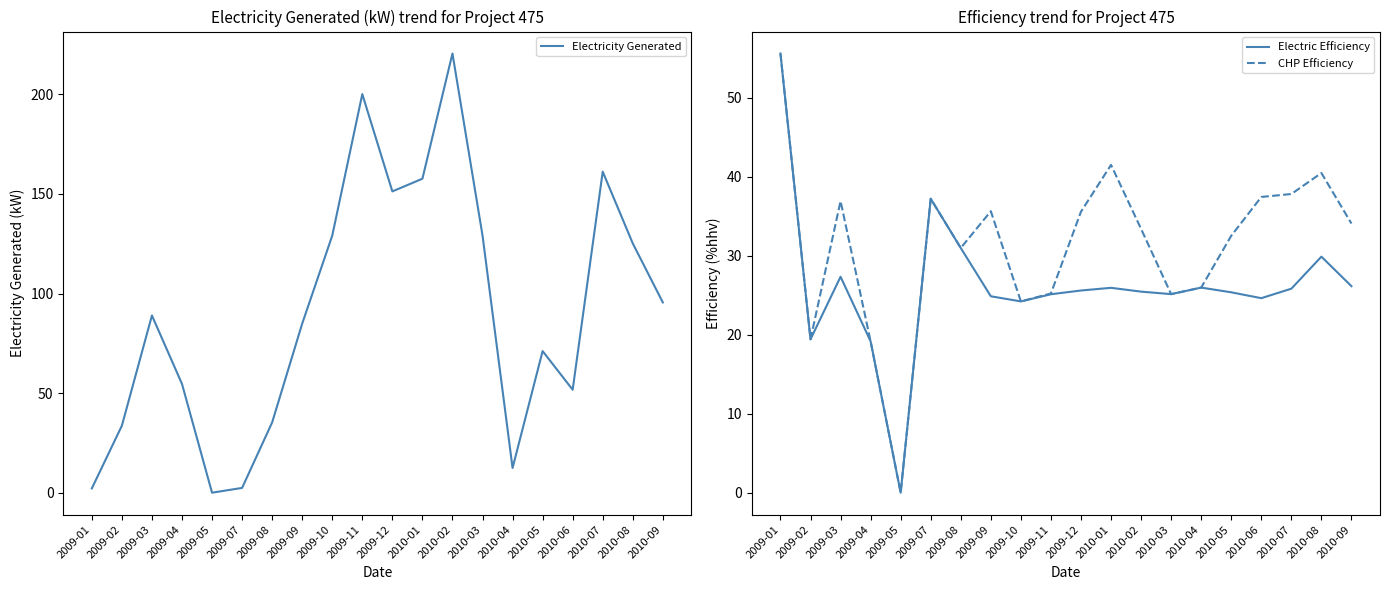

How many categories are shown in the chart?

20